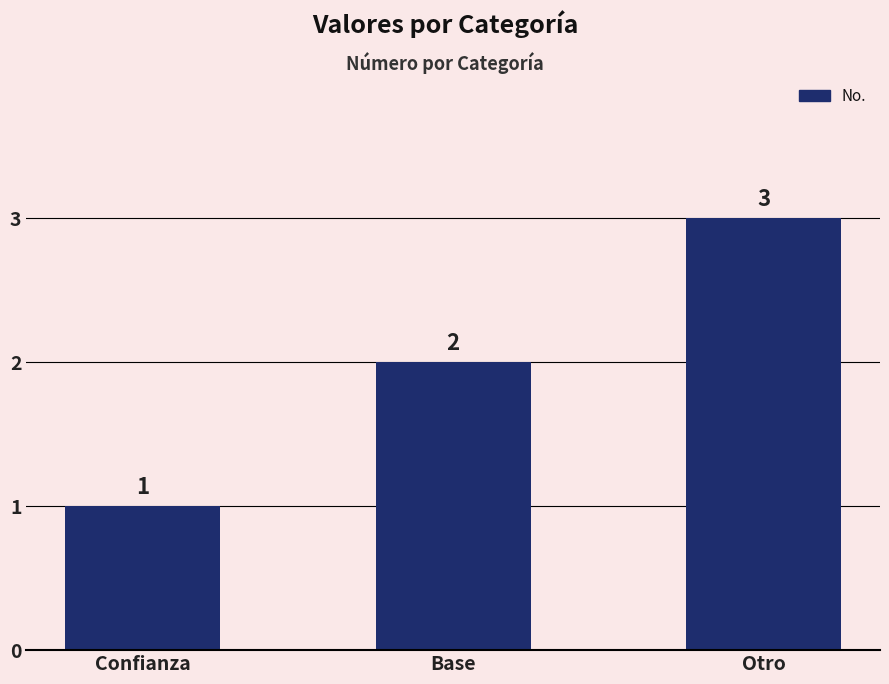

What is the change in value from Base to Otro?

+1